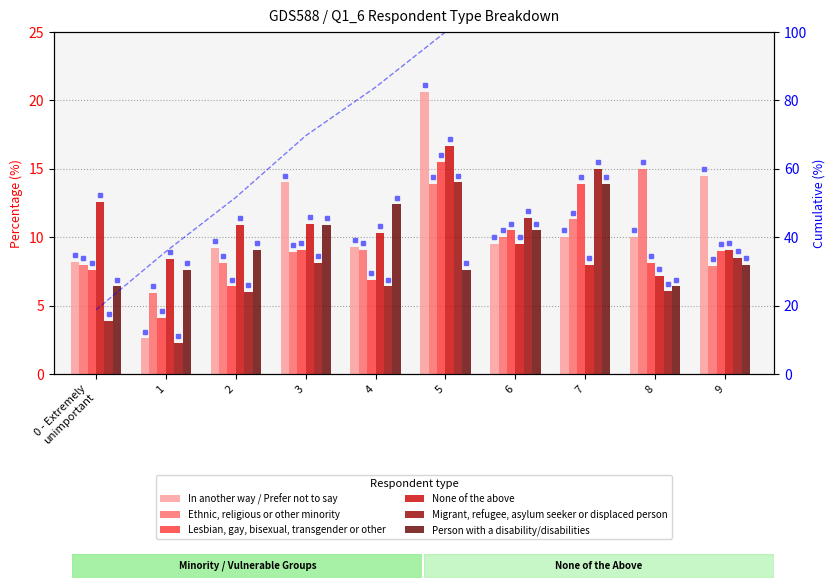

What is the difference between the second highest and second lowest values in the None of the above series?

4.6